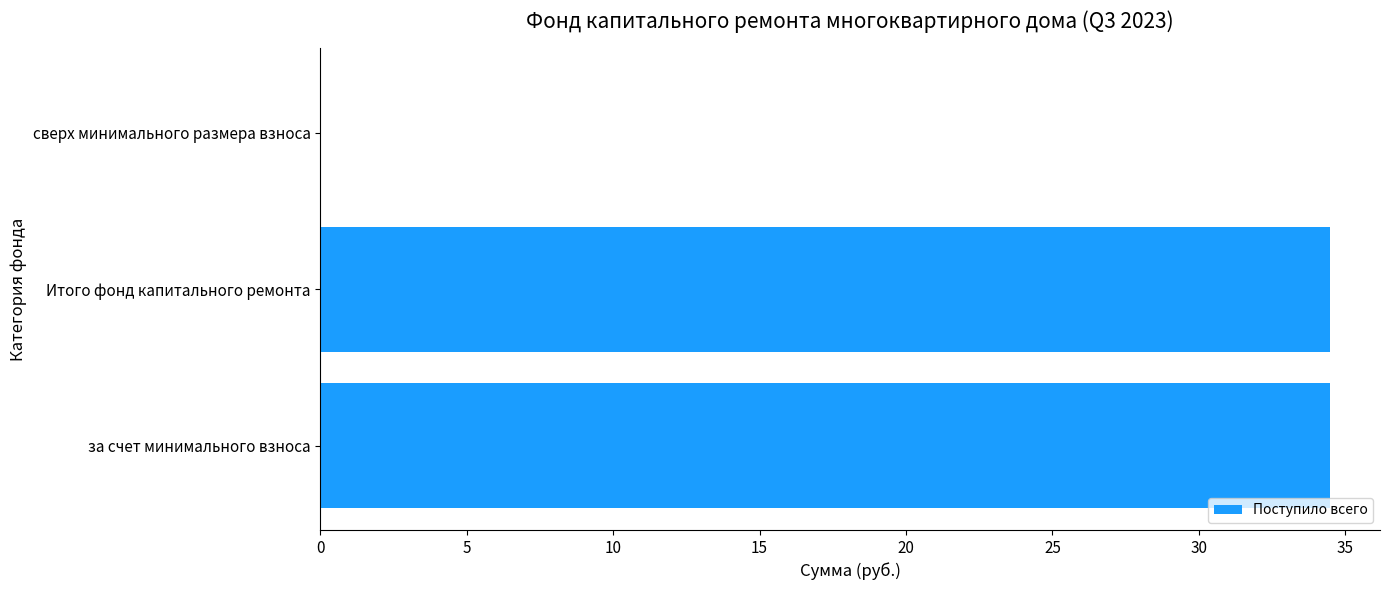

What is the greatest value displayed?

34.5